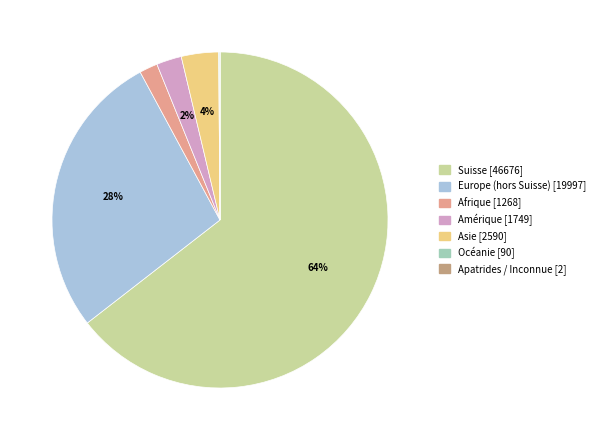

What is the largest slice in the pie chart?

Suisse